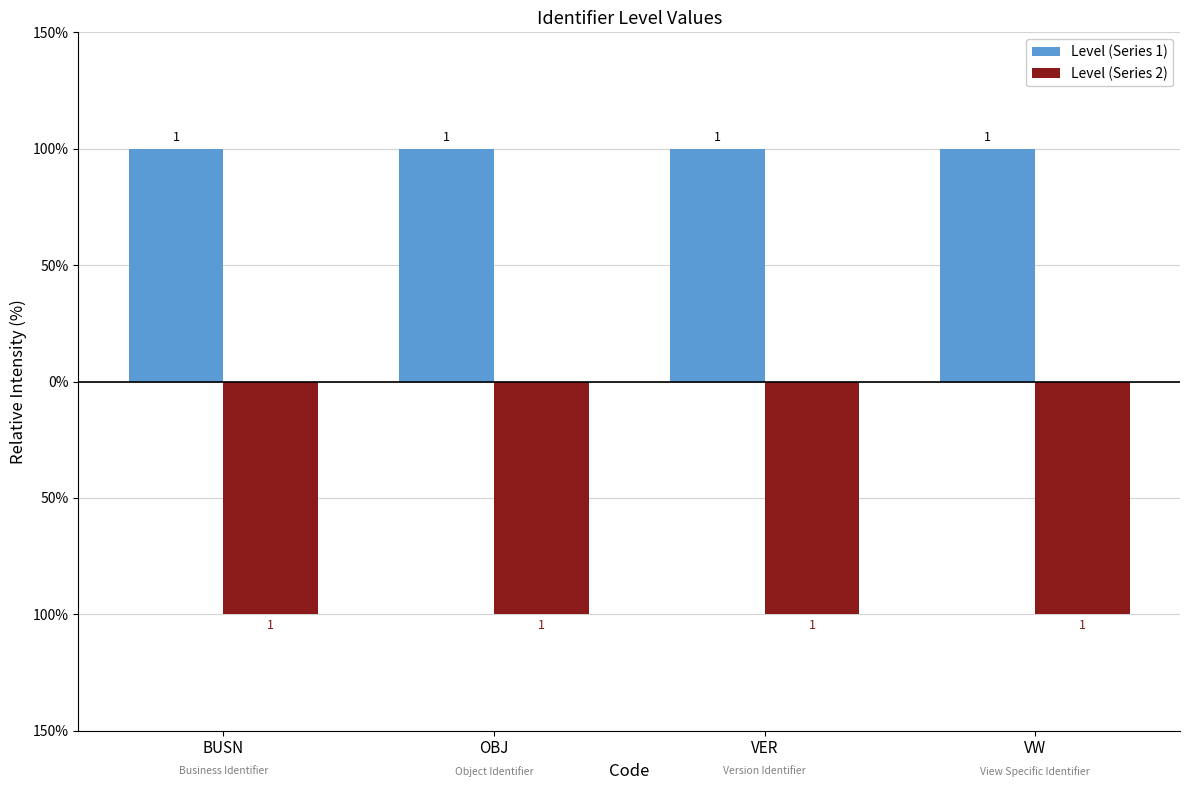

Does the chart contain any negative values?

Yes